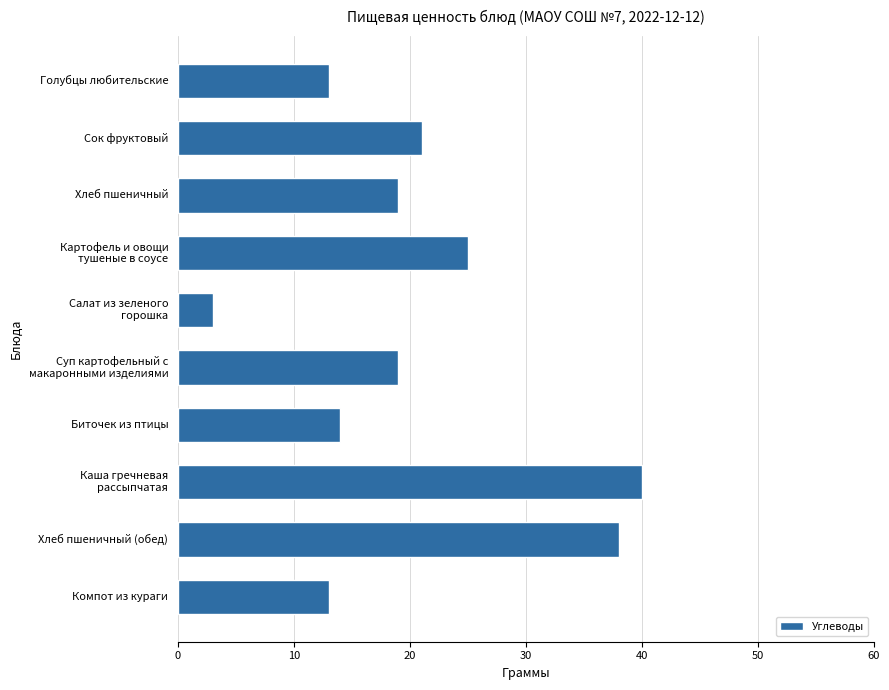

Which label corresponds to the smallest value in the chart?

Салат из зеленого
горошка